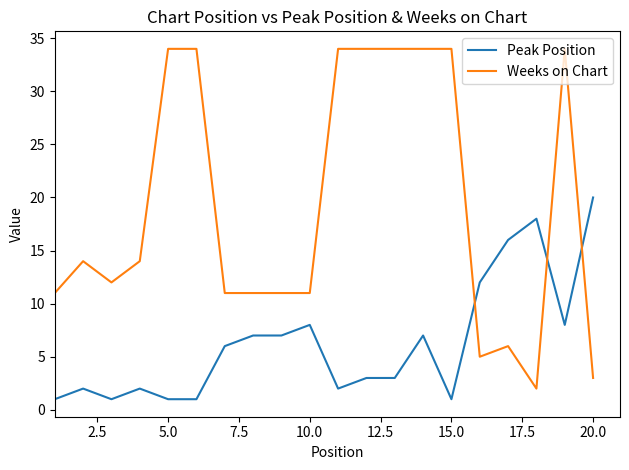

Which series has the largest total across all categories?

Weeks on Chart